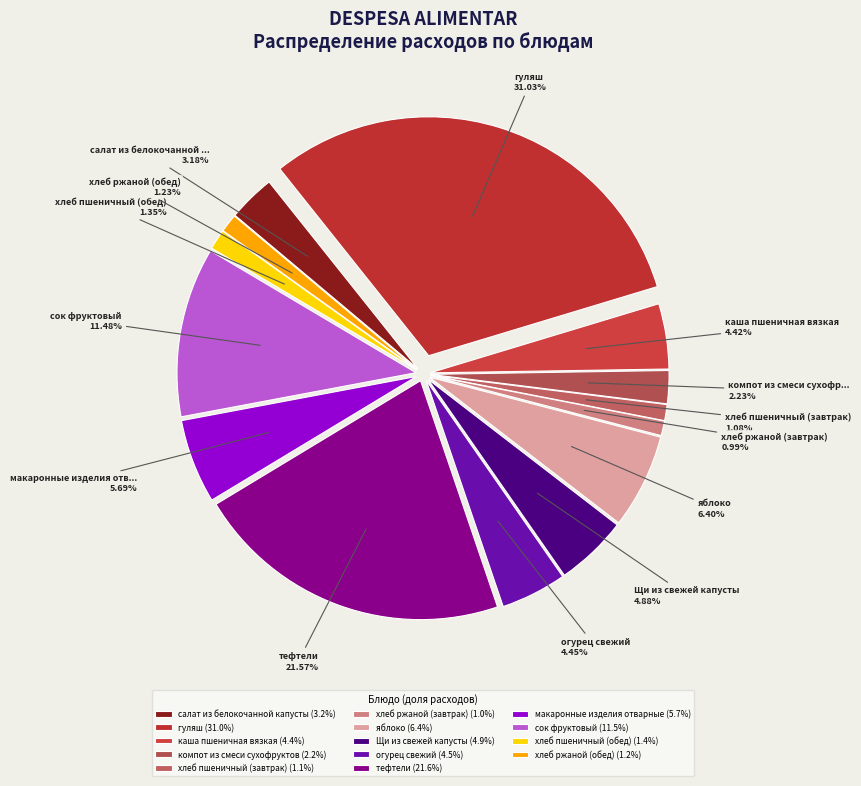

To the nearest percent, what is the average slice percentage?

7%